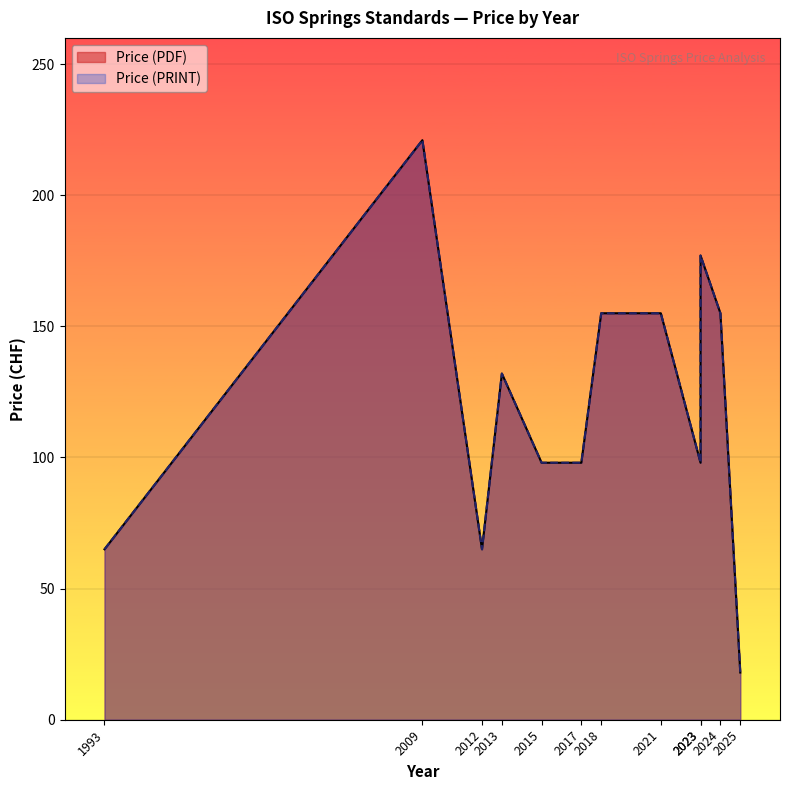

True or false: Price (PDF) and Price (PRINT) intersect in this chart.

False